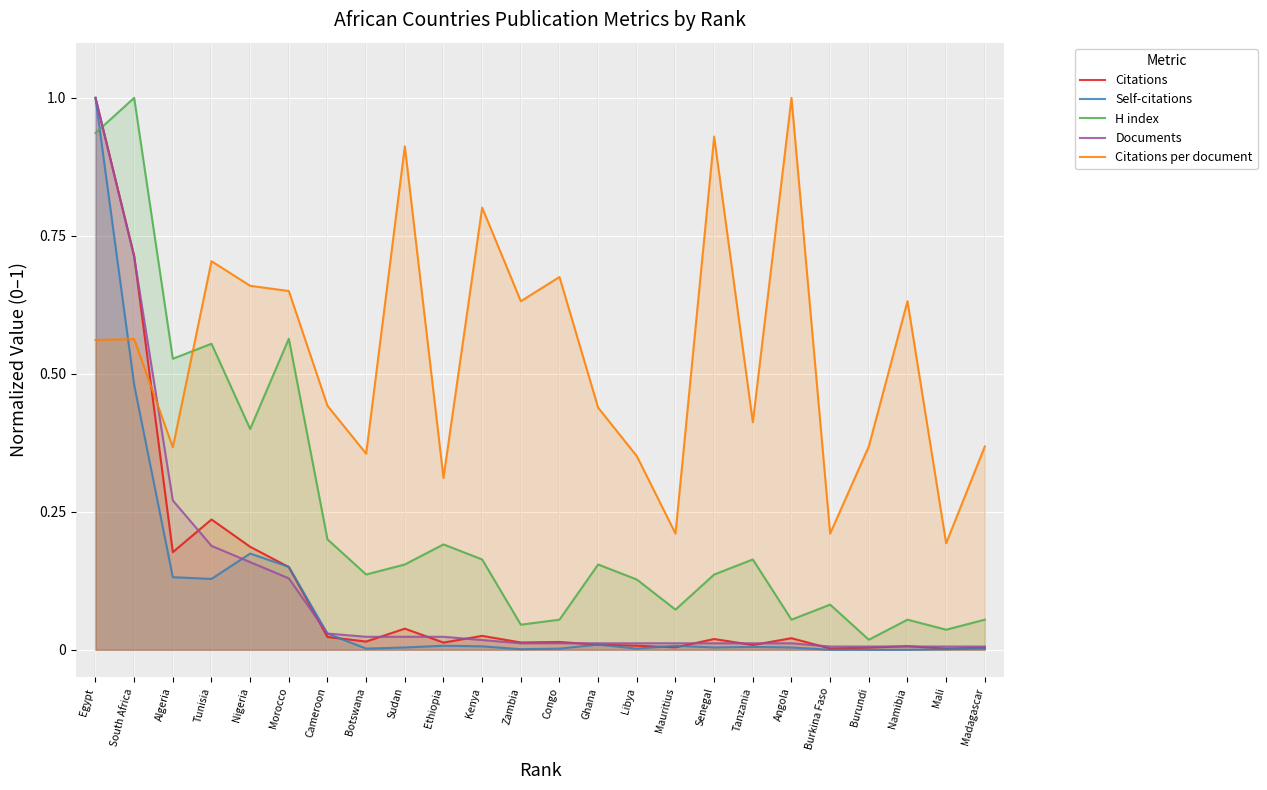

Is it true that Citations per document equals 0.9 at Senegal?

True